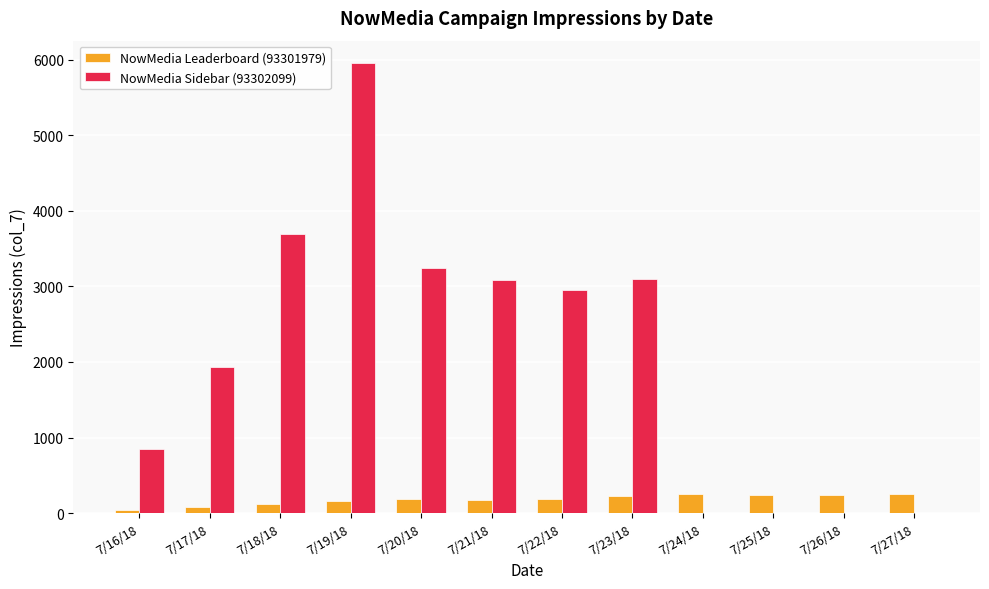

Is the value of NowMedia Sidebar (93302099) at 7/16/18 greater than the value of NowMedia Leaderboard (93301979) at 7/23/18?

Yes